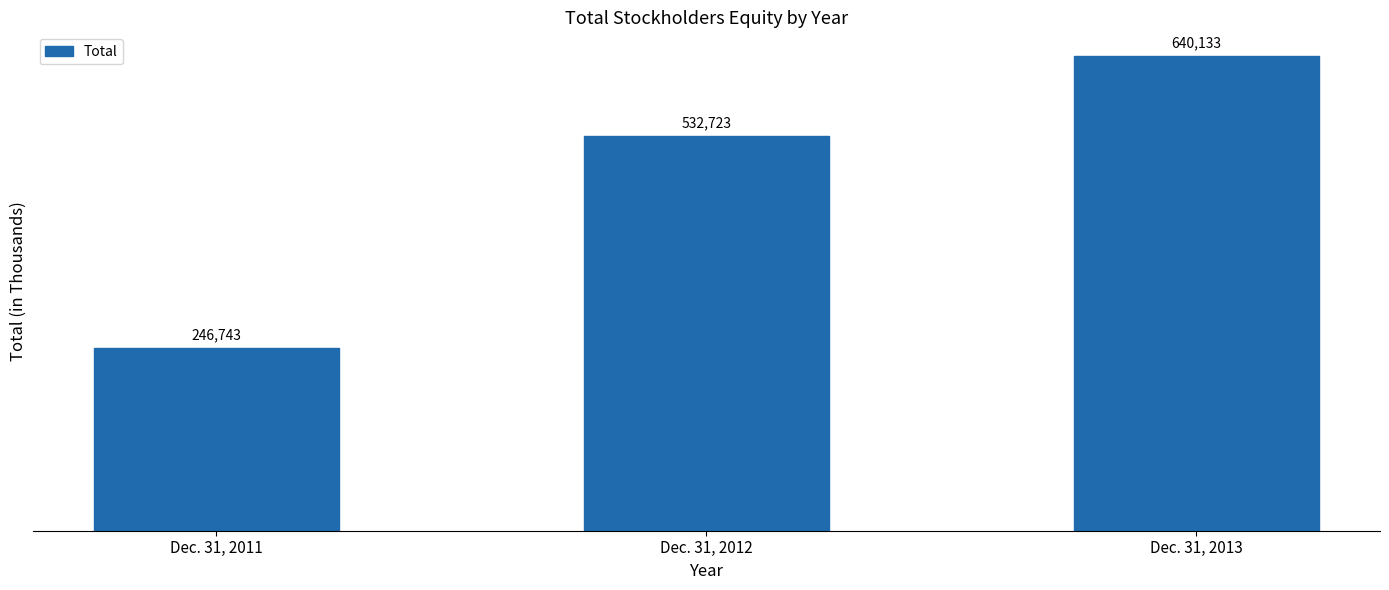

What is the value of the 1st bar from the left?

246743